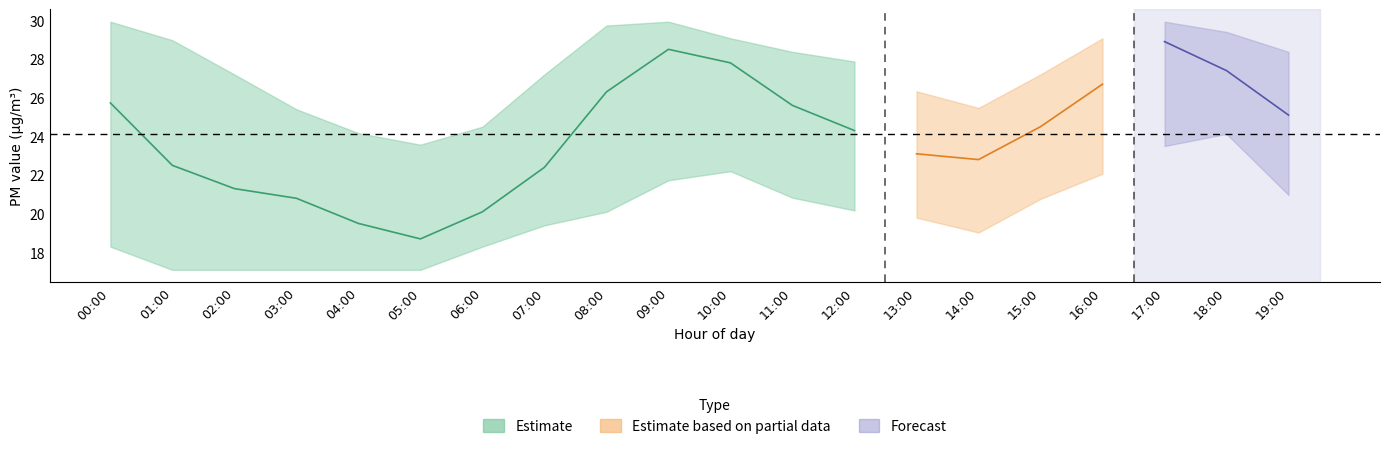

What is the difference between the maximum and minimum values in the P1 series?

10.2